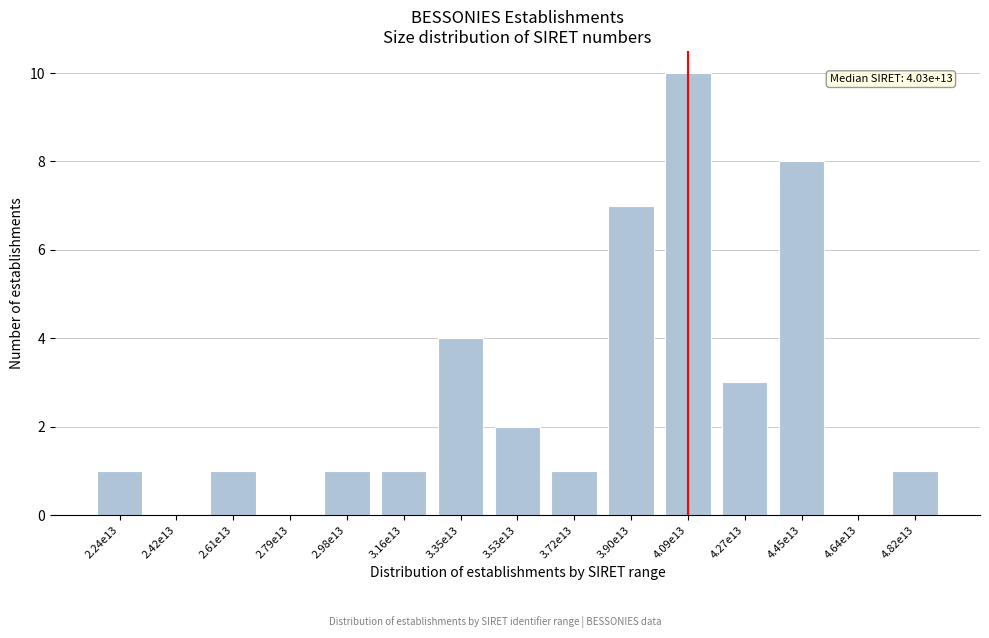

Reading right to left, list all the values displayed in this chart.

4.82e13=1	4.64e13=0	4.45e13=8	4.27e13=3	4.09e13=10	3.90e13=7	3.72e13=1	3.53e13=2	3.35e13=4	3.16e13=1	2.98e13=1	2.79e13=0	2.61e13=1	2.42e13=0	2.24e13=1